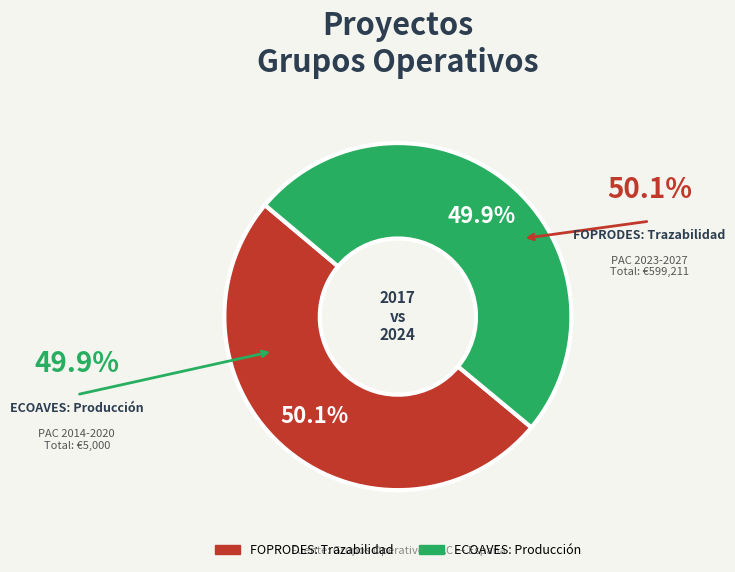

How many segments does this pie chart have?

2